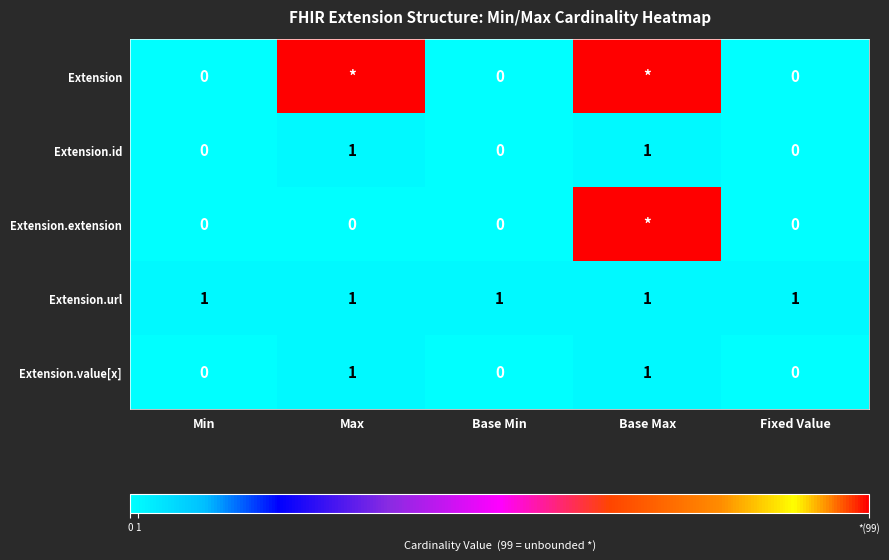

At how many categories does at least one series exceed 39?

2